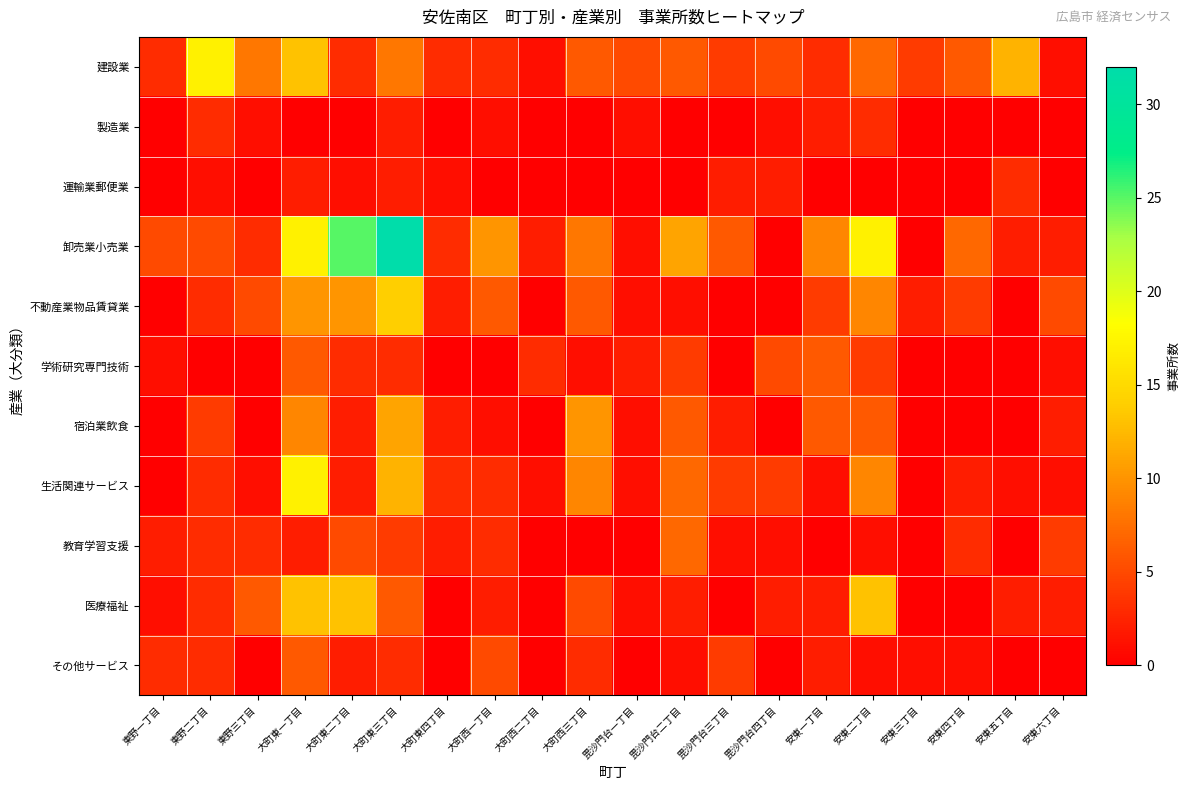

Which series has the widest spread of values?

卸売業小売業